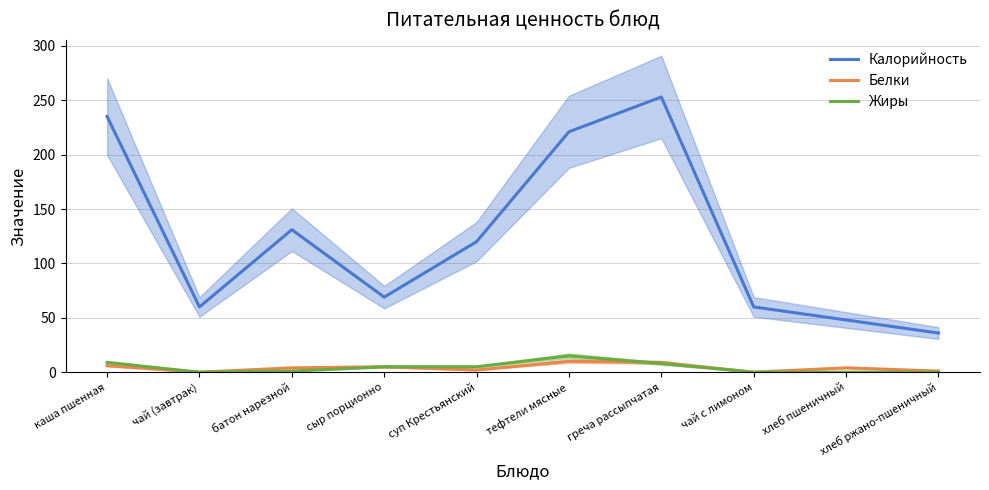

Which series has the largest total across all categories?

Калорийность